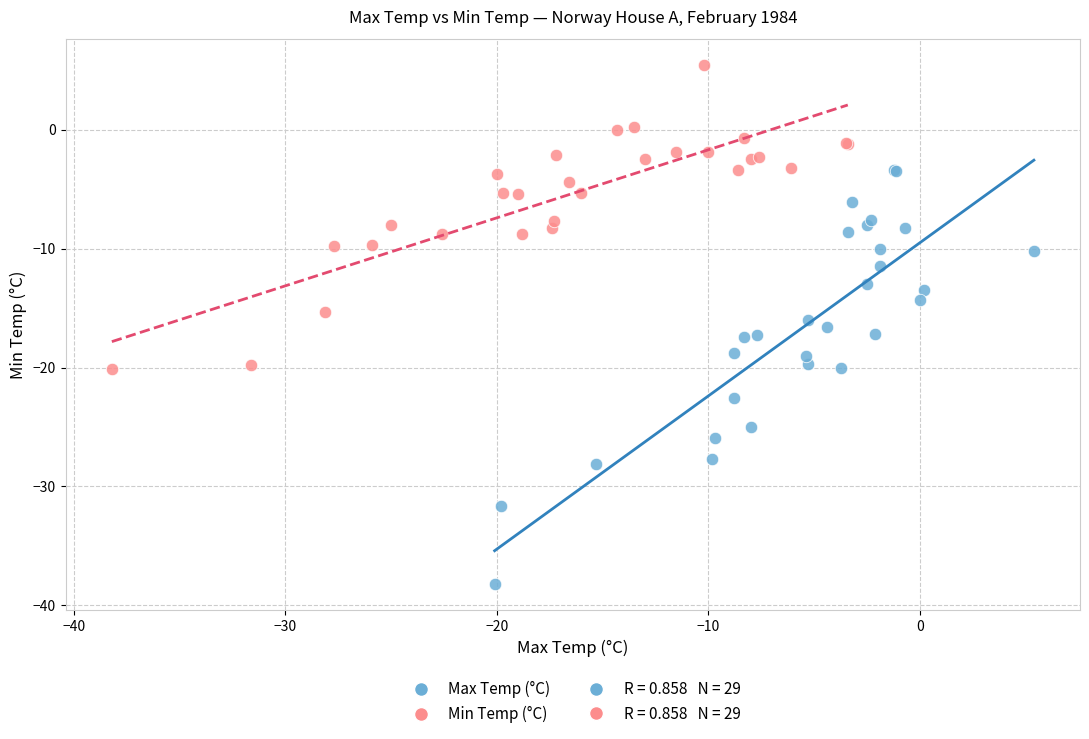

Which series has the widest spread of Y values?

Max Temp (°C)